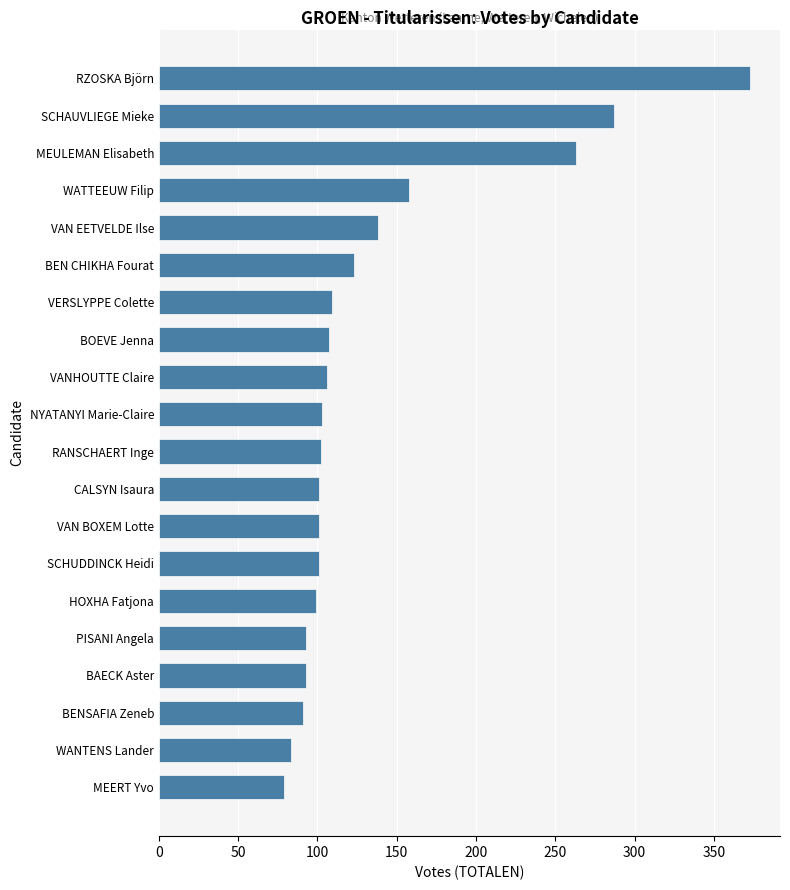

The value at WATTEEUW Filip is 158. True or false?

True